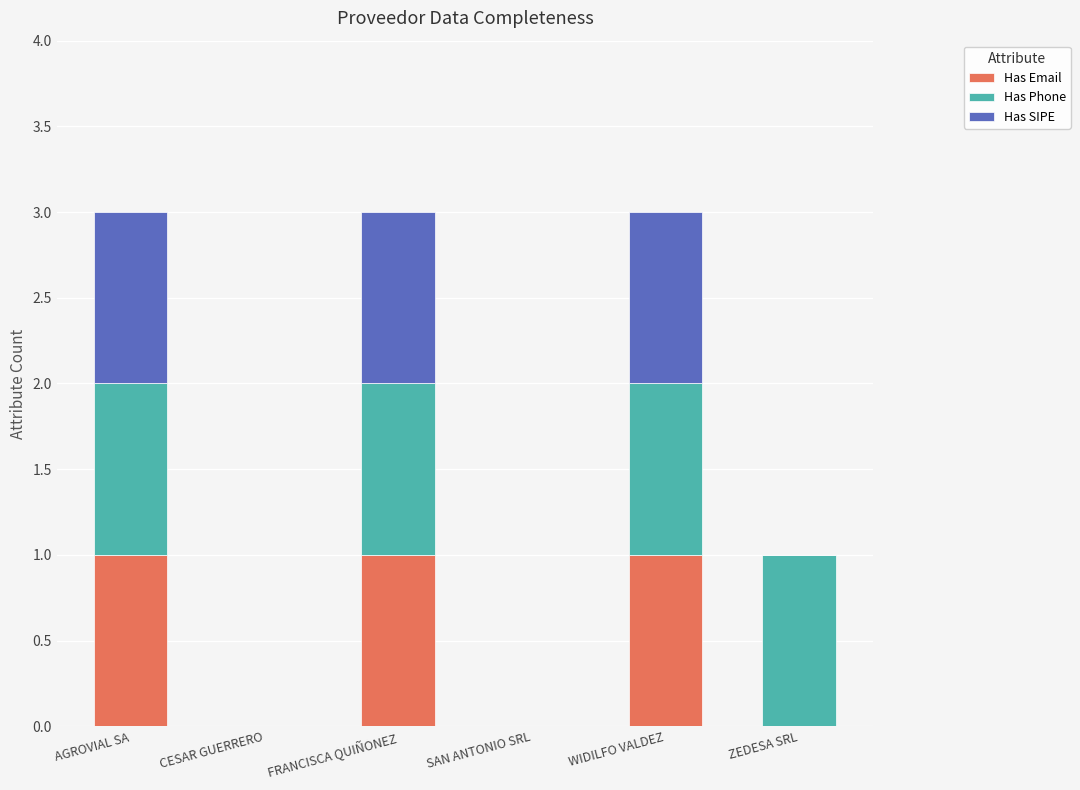

Are the bars grouped side by side (vs. stacked)?

No